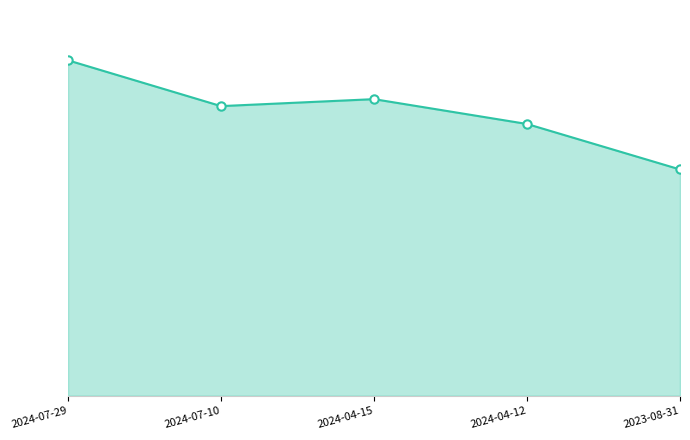

Is it true that the value at 2024-07-29 is 63.9?

True